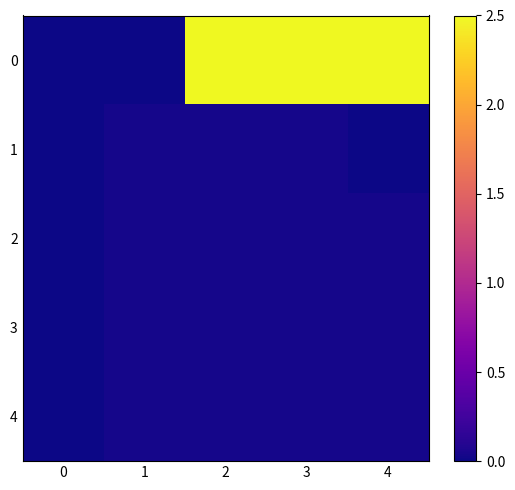

At 1, list the series in order from largest to smallest.

1, 2, 3, 4, 0